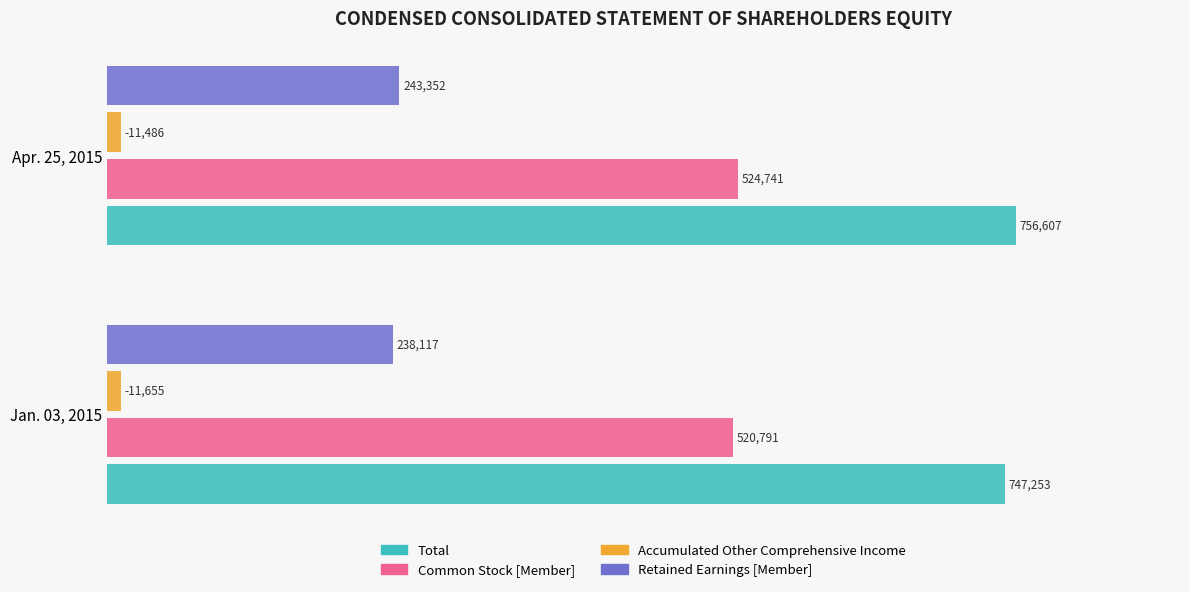

Which series has the largest total across all categories?

Total